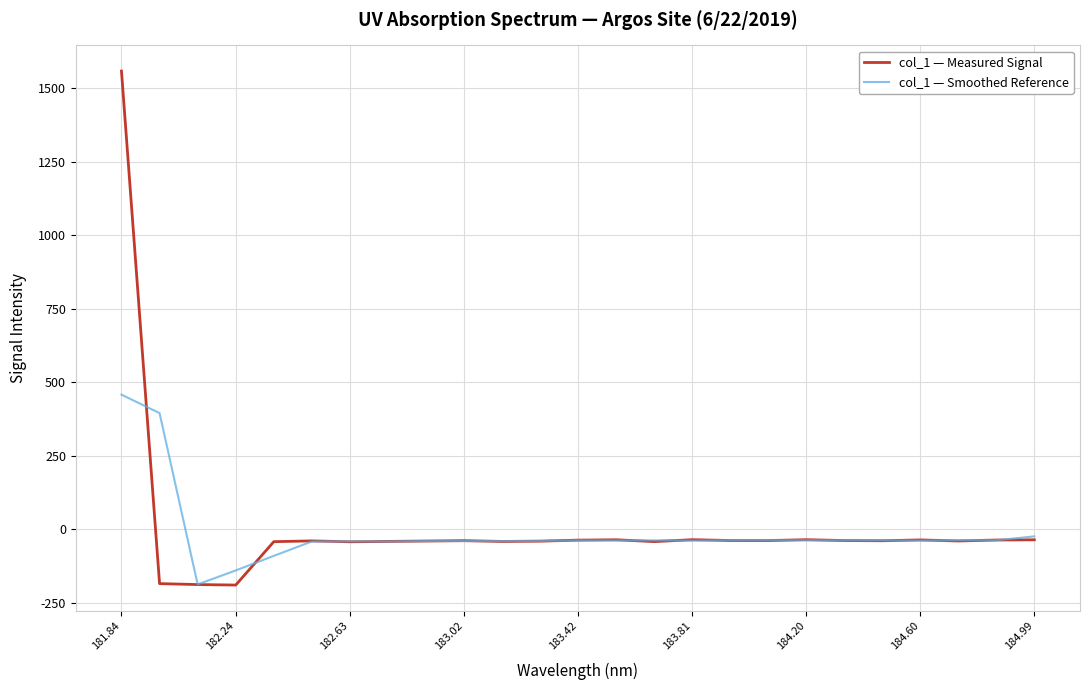

What is the highest value of the col_1 — Smoothed Reference series?

457.6